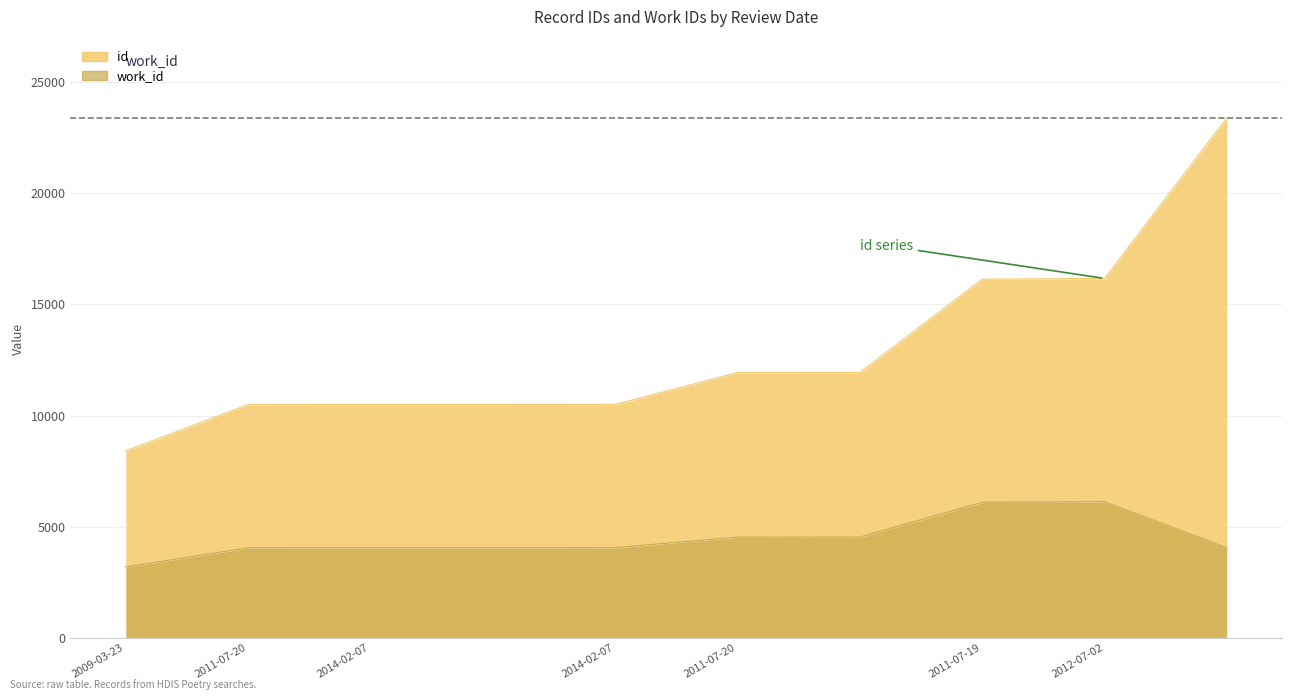

What is the sum of all work_id values?

44770